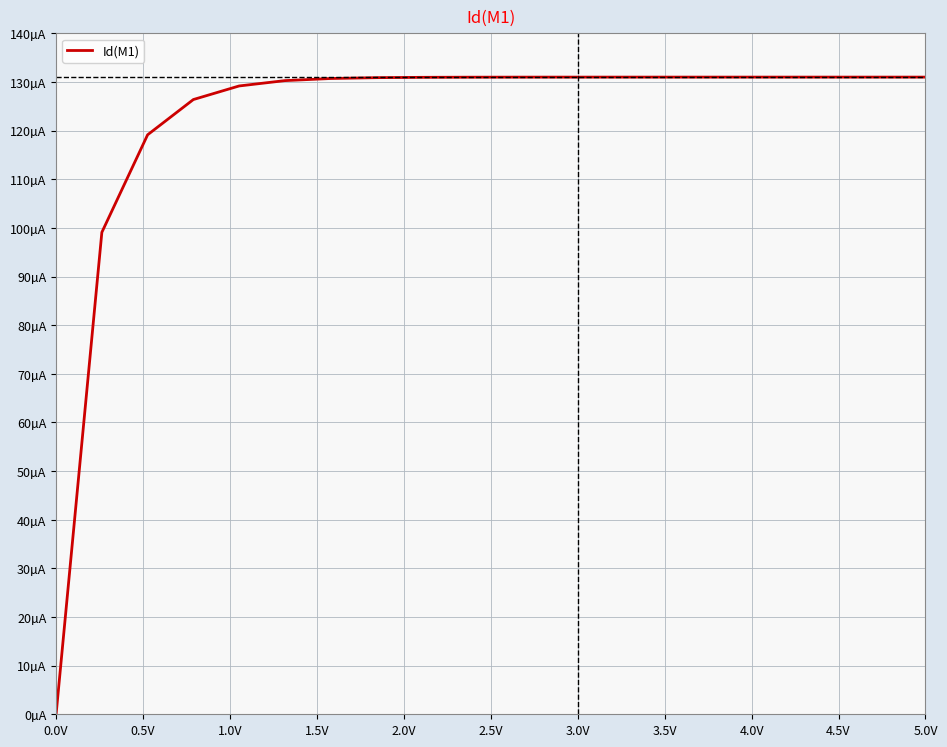

Does the chart have visible grid lines?

Yes